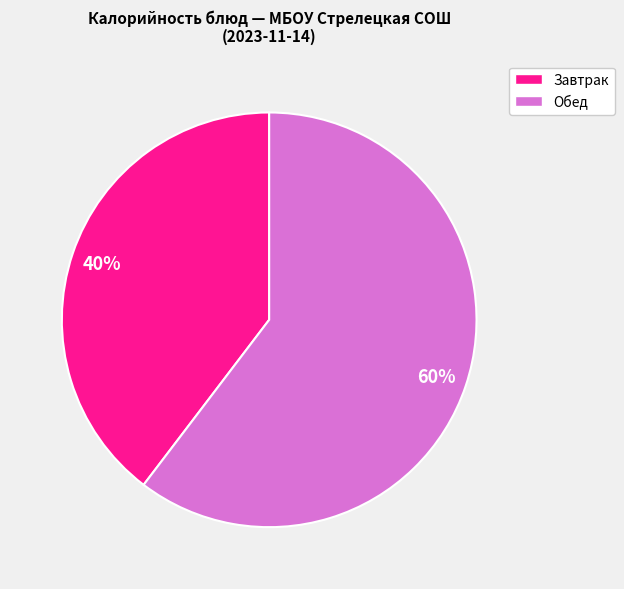

How many segments does this pie chart have?

2